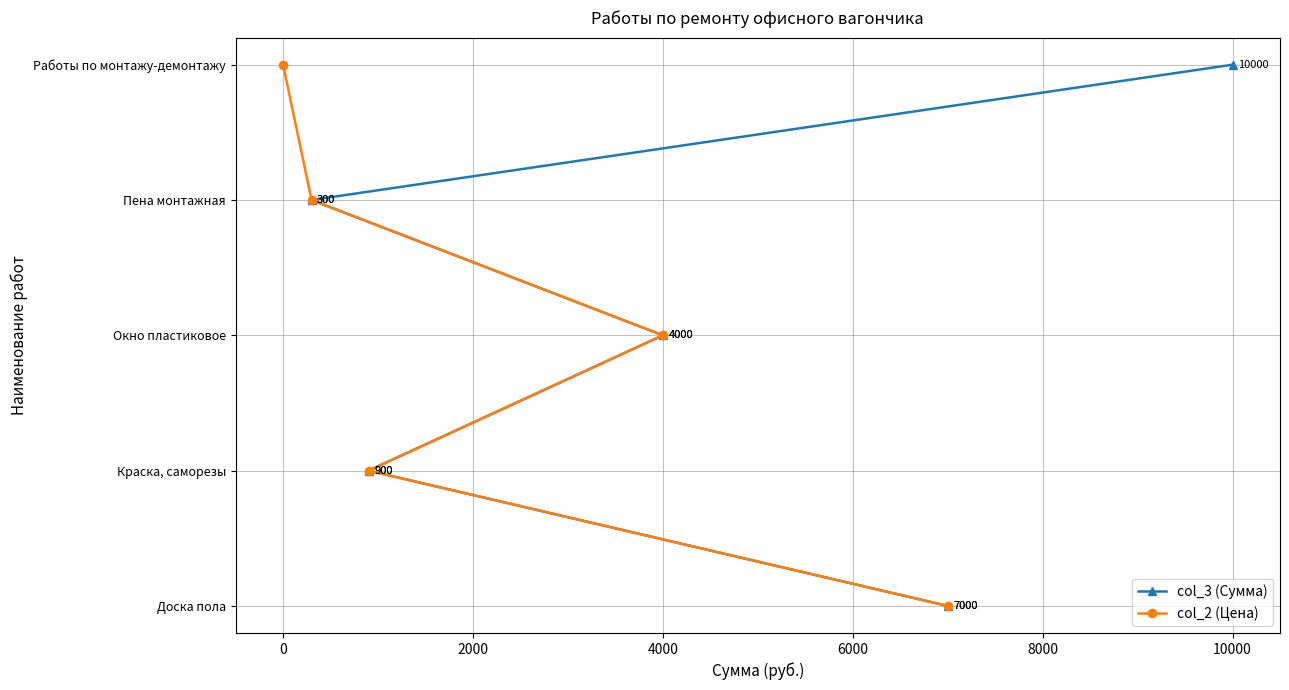

True or false: col_3 (Сумма) and col_2 (Цена) cross at least once.

False